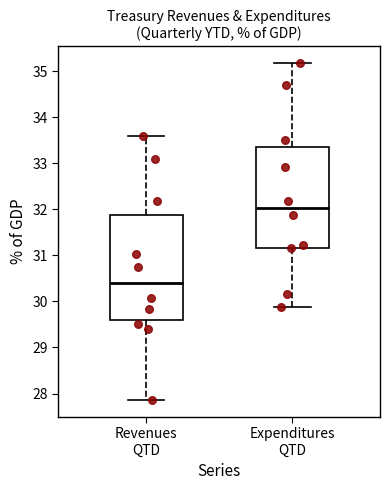

Where does the lower whisker of the box for Expenditures QTD end on the y-axis? The values are not printed on the chart, so give them approximately, as read against the axis.

29.9